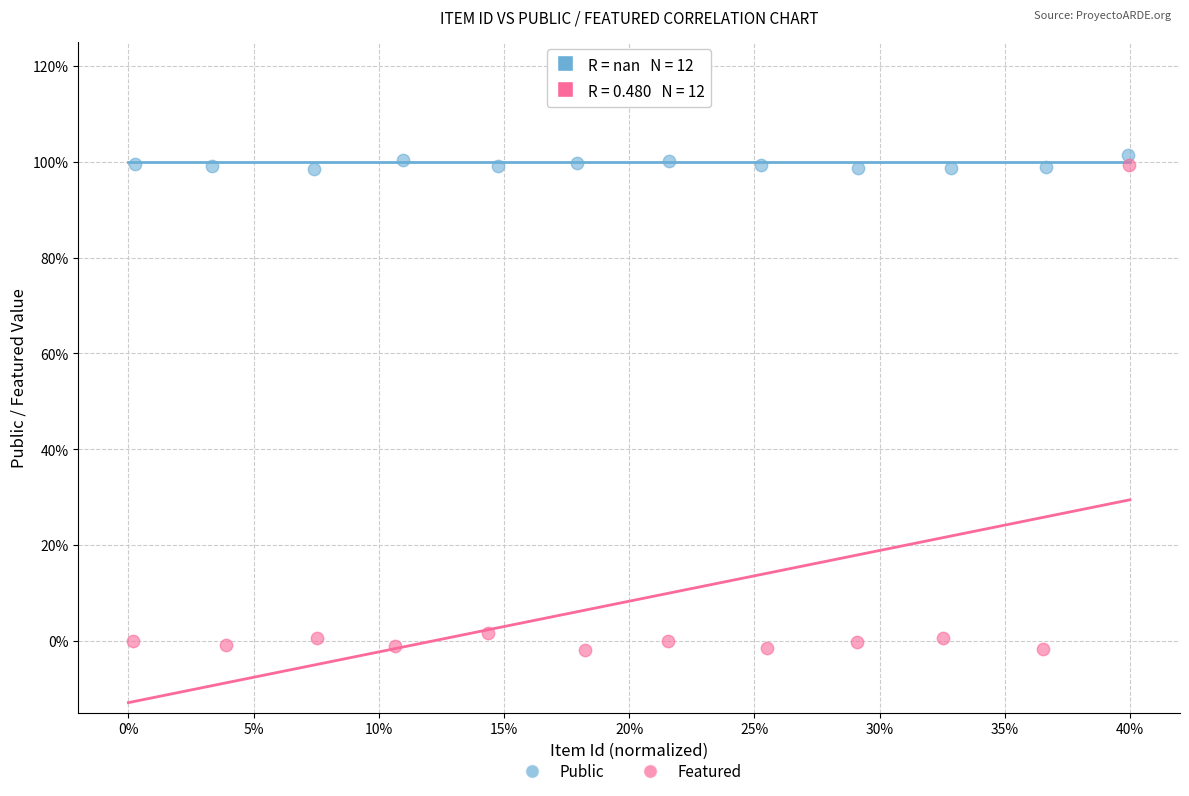

What are all the series names shown in the legend?

Public, Featured